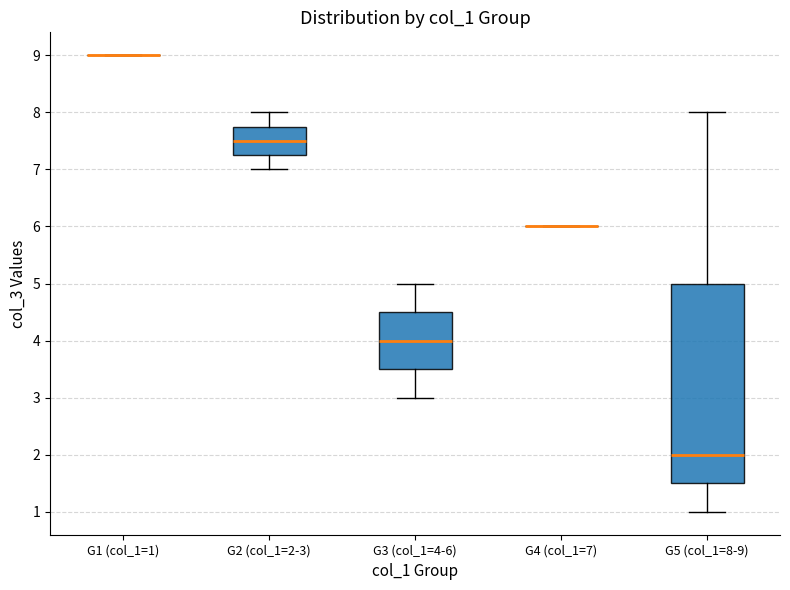

Where is the lower edge of the box for G2 (col_1=2-3) on the y-axis? The values are not printed on the chart, so give them approximately, as read against the axis.

7.3